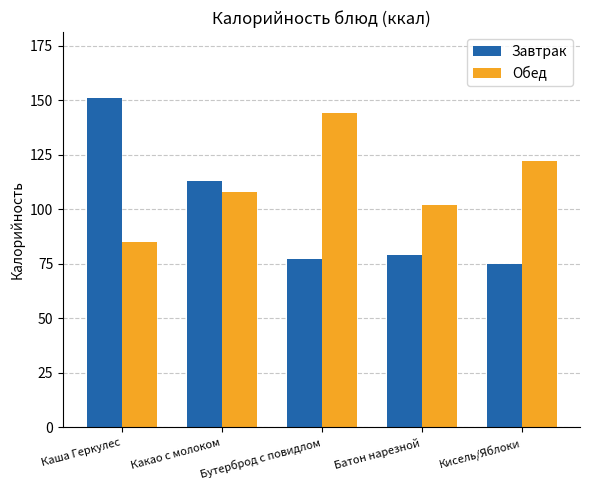

Which series has the largest range (max minus min)?

Завтрак